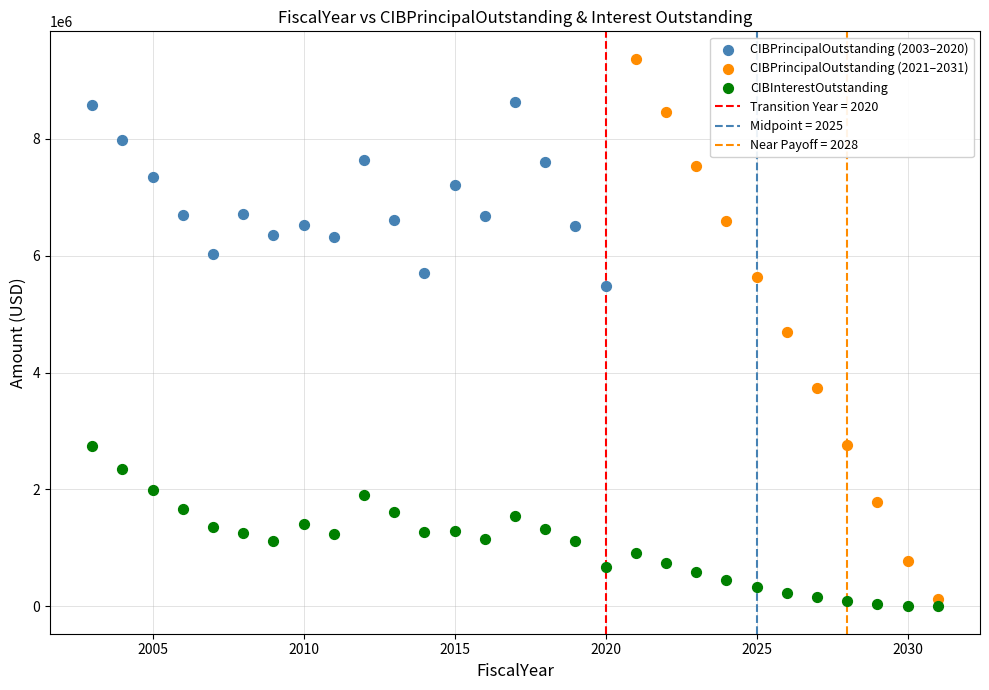

Which series reaches the maximum Y coordinate?

CIBPrincipalOutstanding (2021–2031)